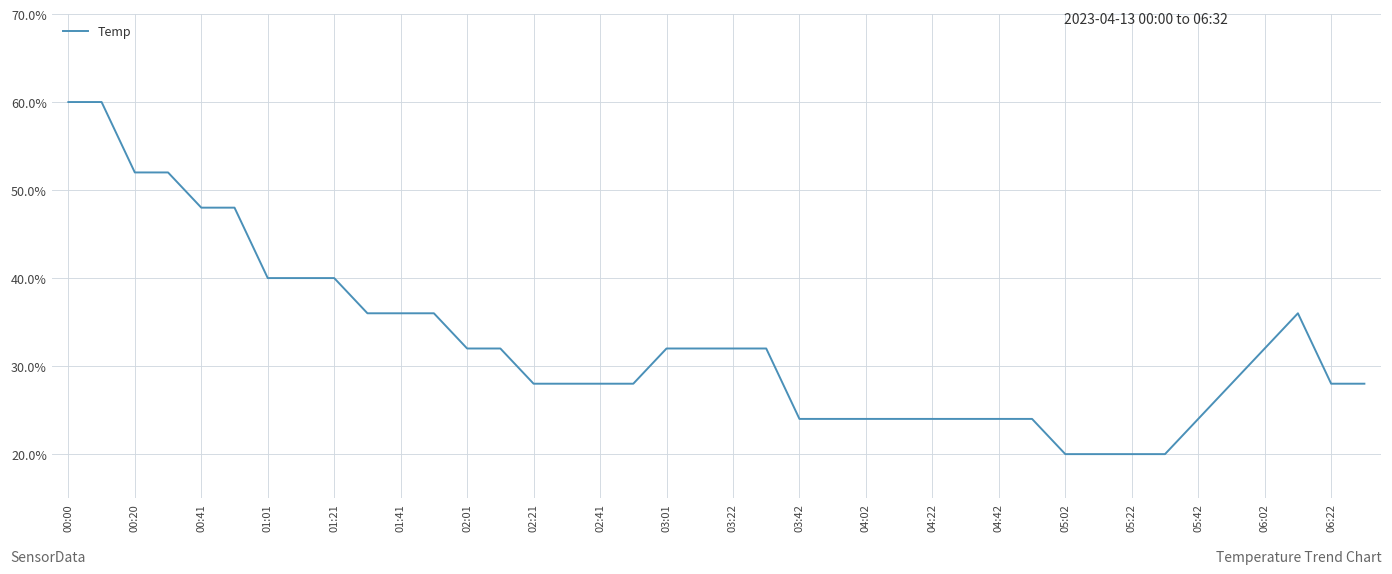

What is the minimum value shown in the chart?

20.0